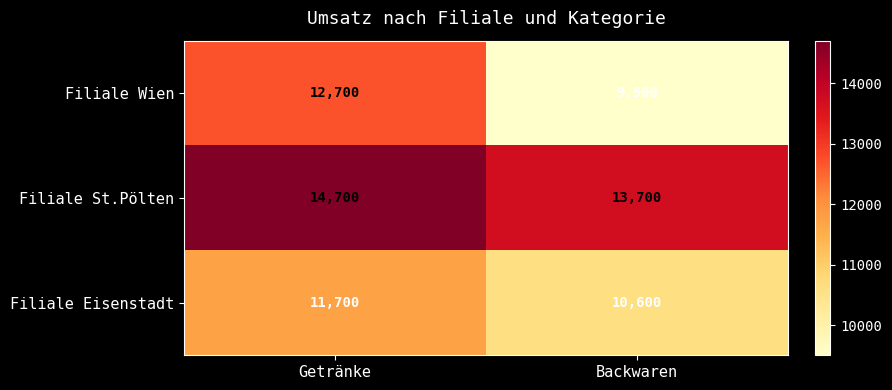

The value of Filiale Wien at Backwaren is 9500. True or false?

True